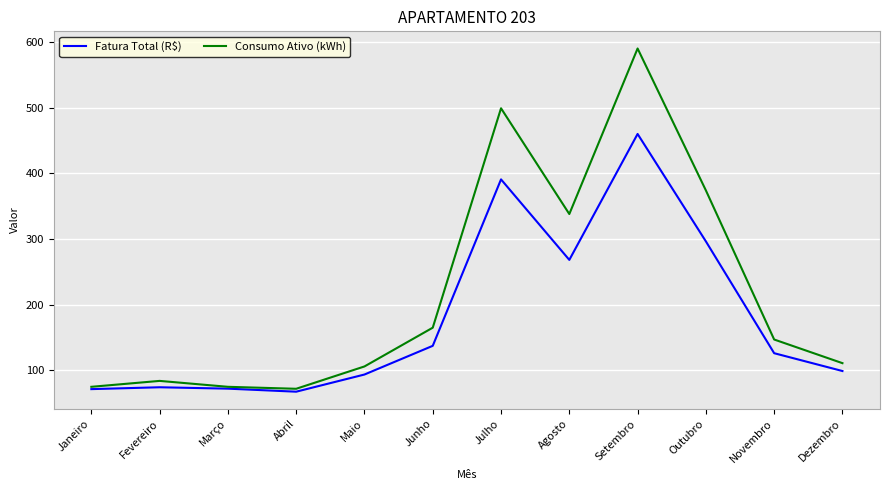

What is the total value across all series at Julho?

889.8